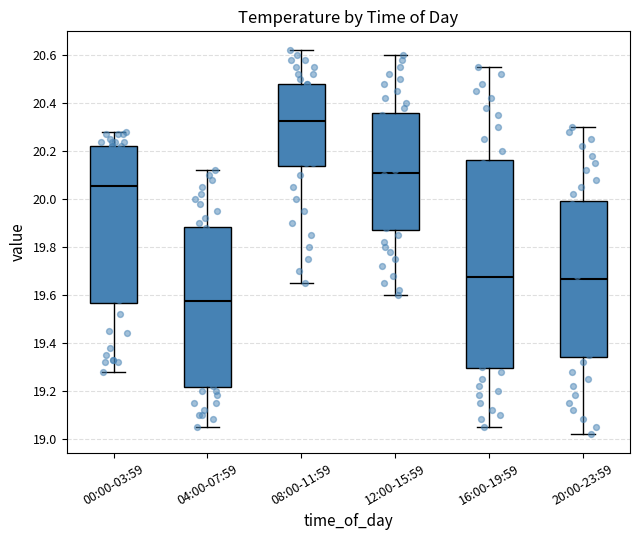

Which box's median line is the lowest?

04:00-07:59